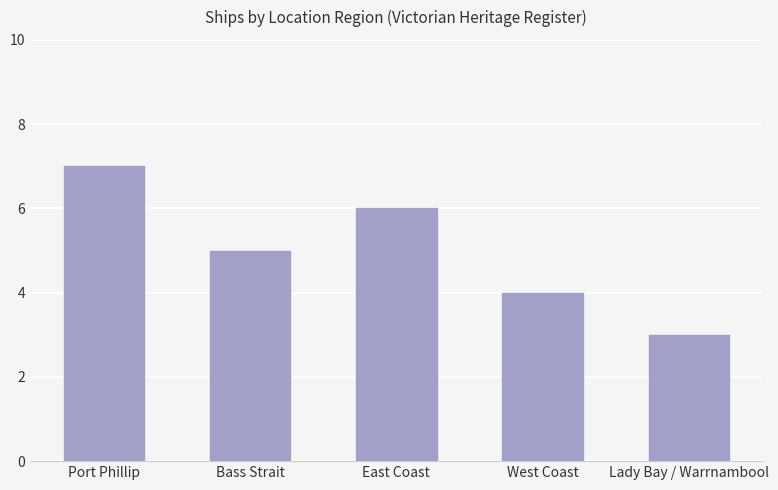

What position from the right is East Coast?

3